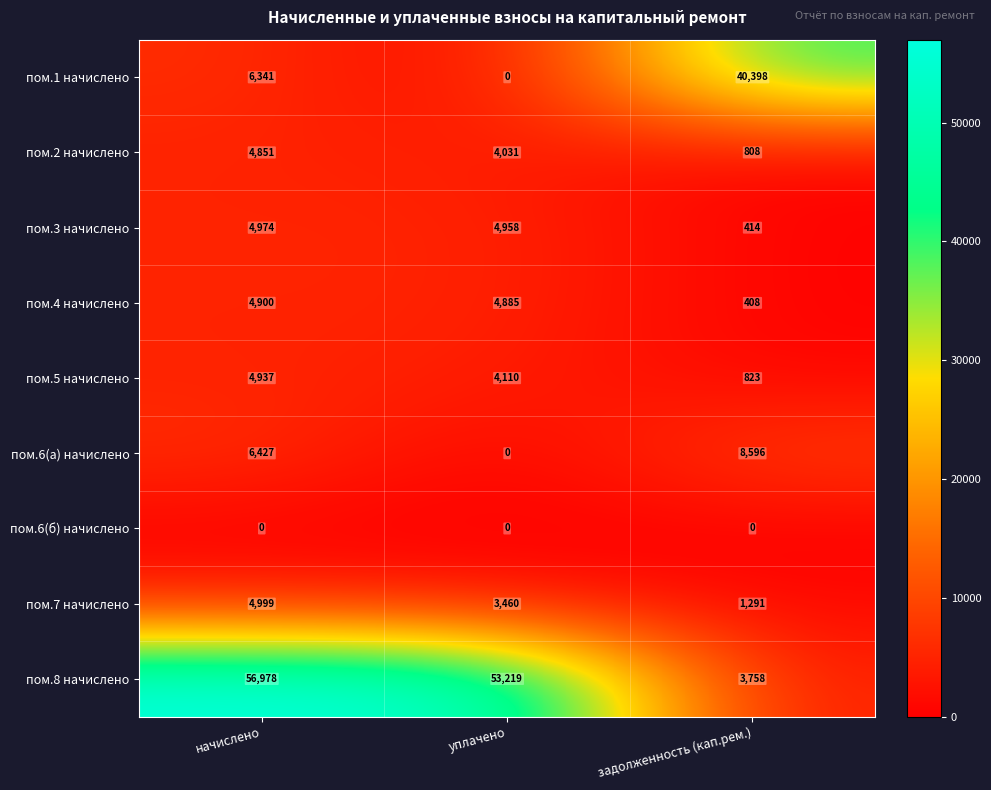

At which category is the sum across all series the highest?

начислено